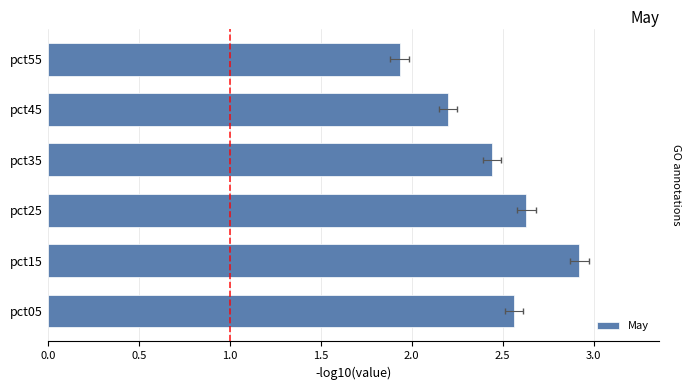

What is the ratio of the value at pct55 to the value at pct45?

0.9